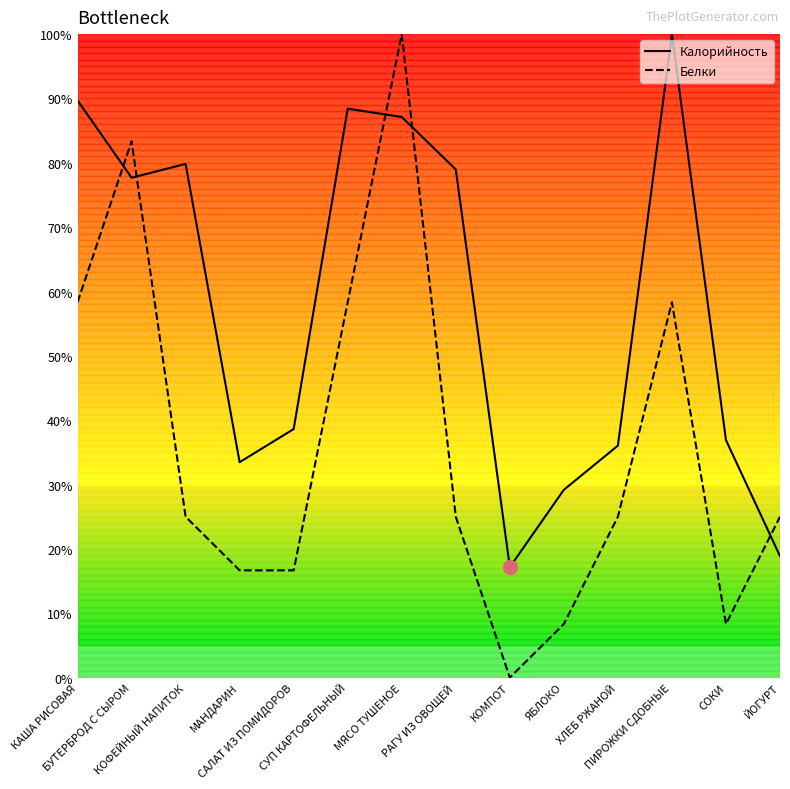

The Калорийность series shows 60.0 at ХЛЕБ РЖАНОЙ. True or false?

False